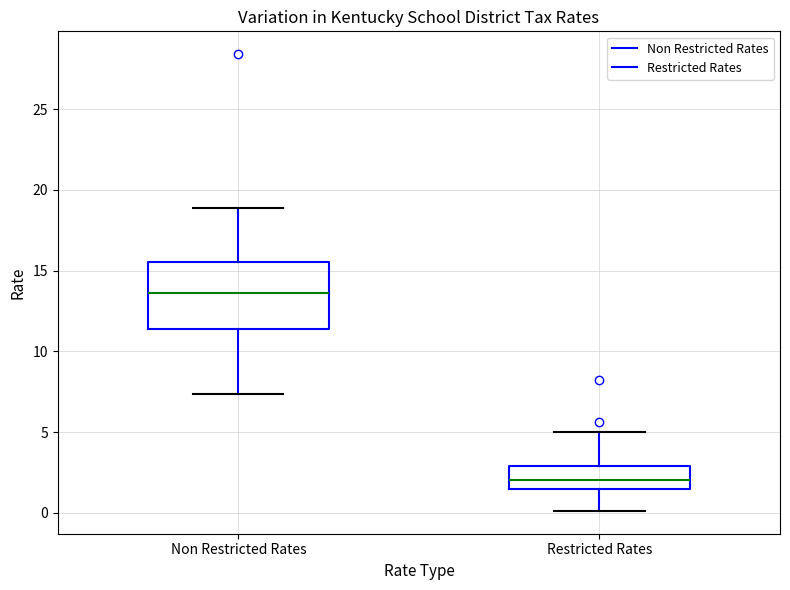

Reading left to right, read every box against the y-axis: the position of its median line, the range the box covers, and the ends of its whiskers. The values are not printed on the chart, so give them approximately, as read against the axis.

Non Restricted Rates: median 13.5, box 11.5 to 15.5, whiskers 7.5 to 19.0
Restricted Rates: median 2.0, box 1.5 to 3.0, whiskers 0.0 to 5.0